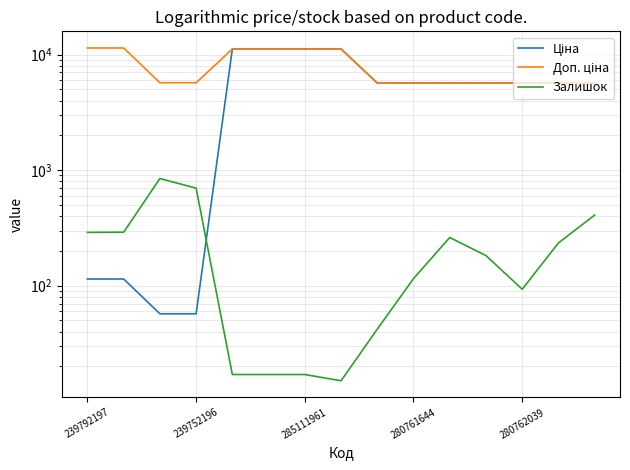

Does the chart have visible grid lines?

Yes